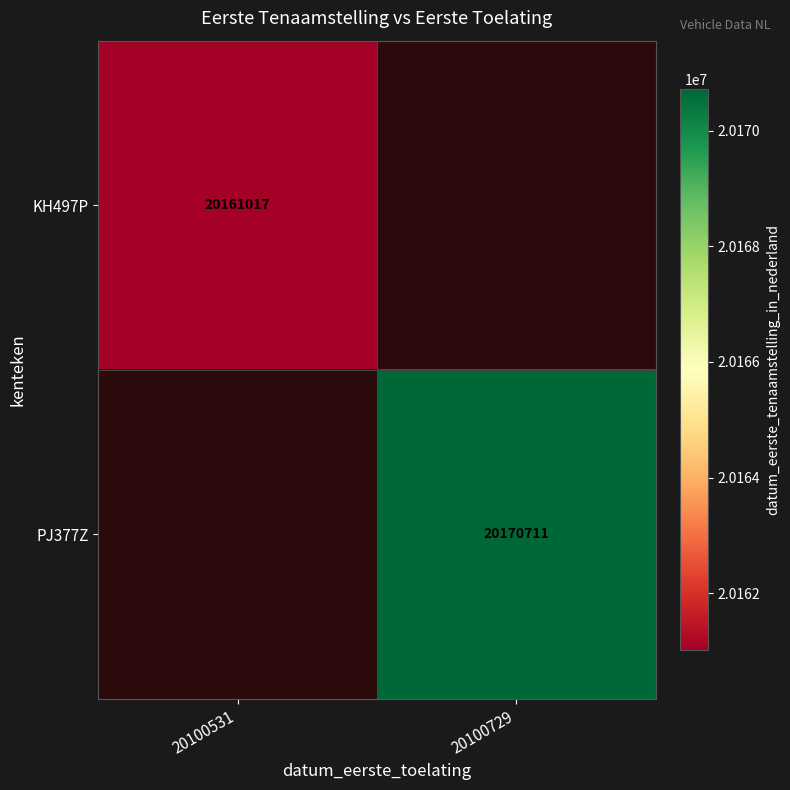

True or false: KH497P has a value of 11355144 at 20100531.

False